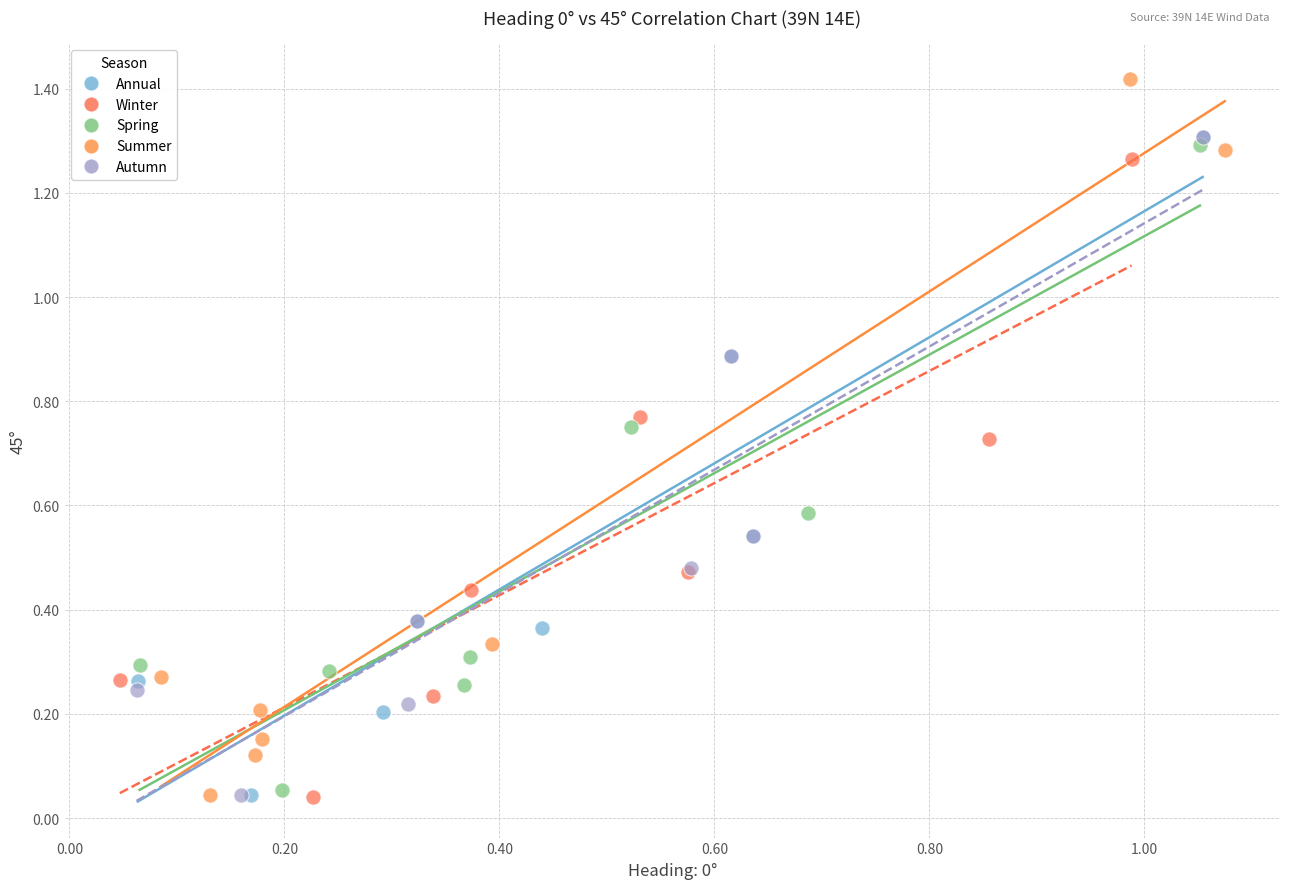

Which series has the largest Y range (max minus min)?

Summer